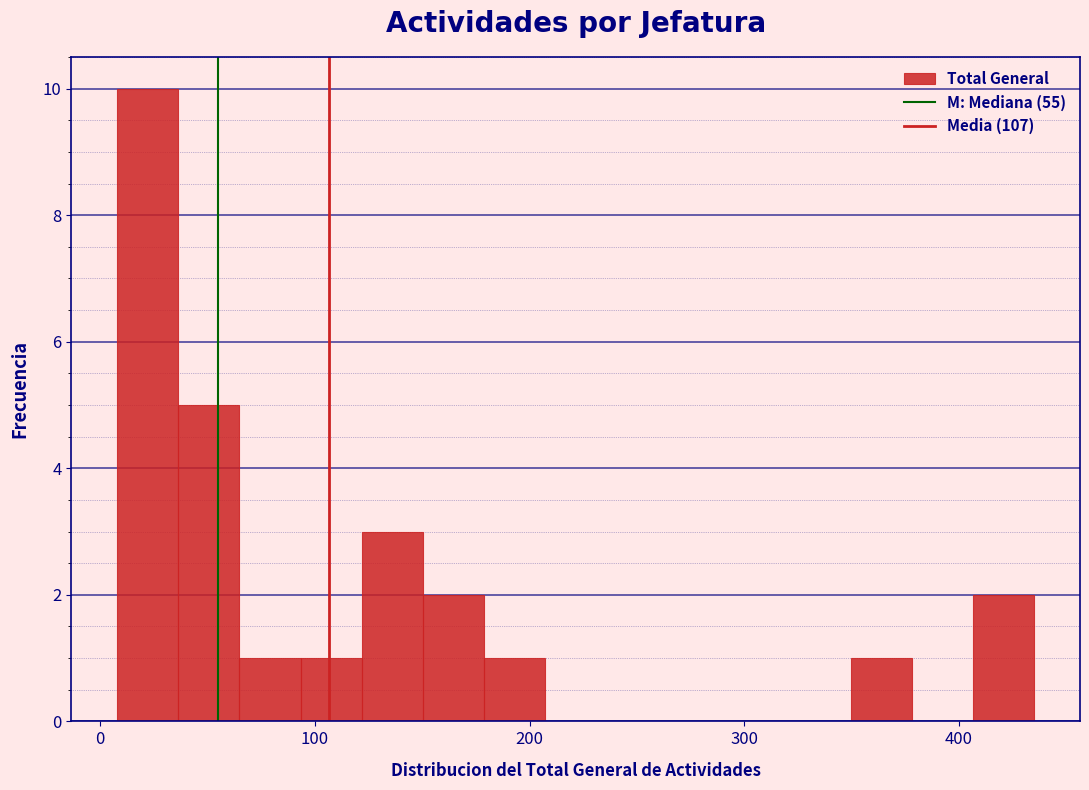

Around what value on the x-axis is the tallest bar? Give the approximate position of its centre, as read against the axis.

20